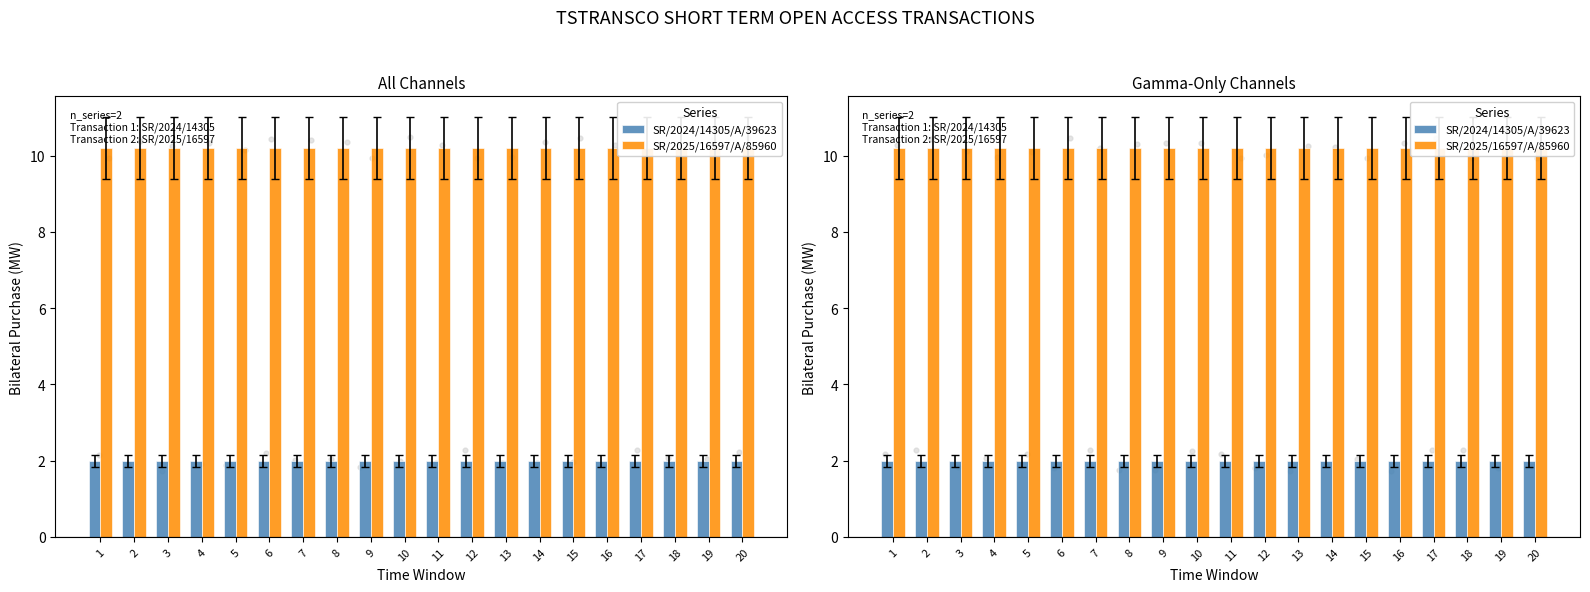

At how many categories does at least one series exceed 3?

20